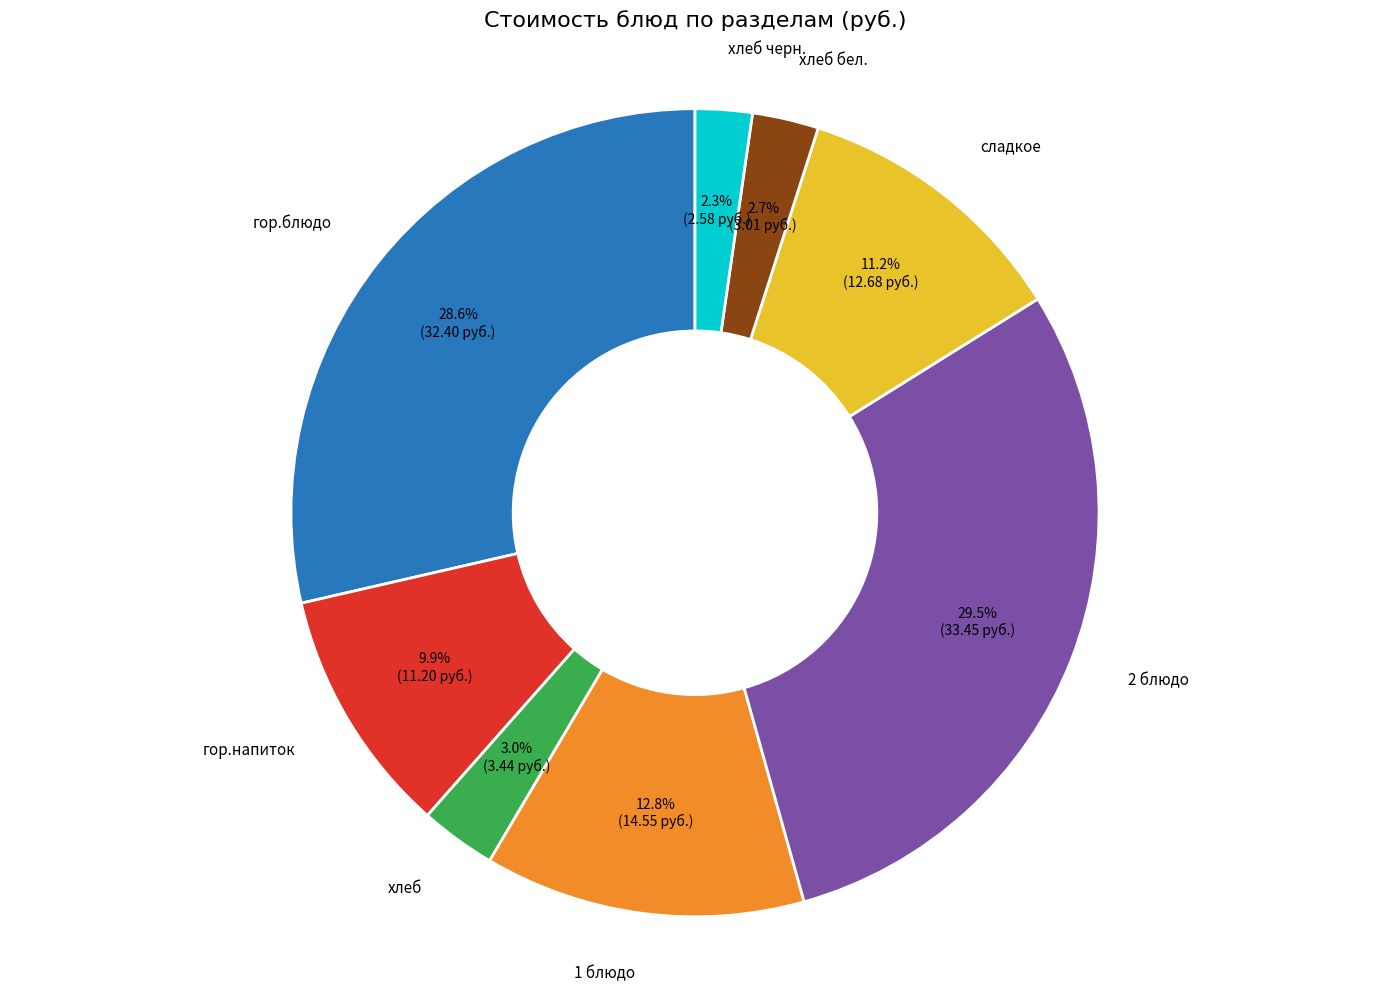

Does any single category account for the majority?

No